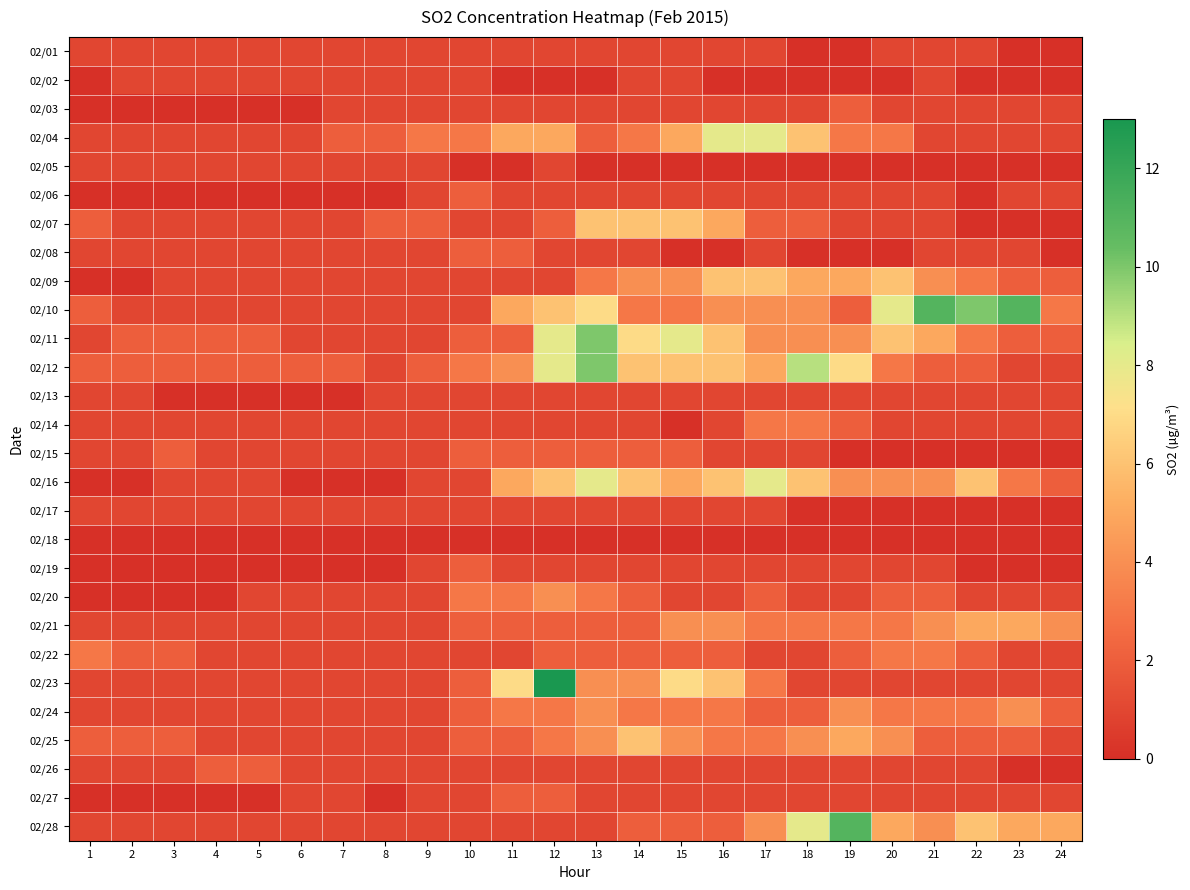

Between 2 and 22, which series saw the biggest shift?

02/10